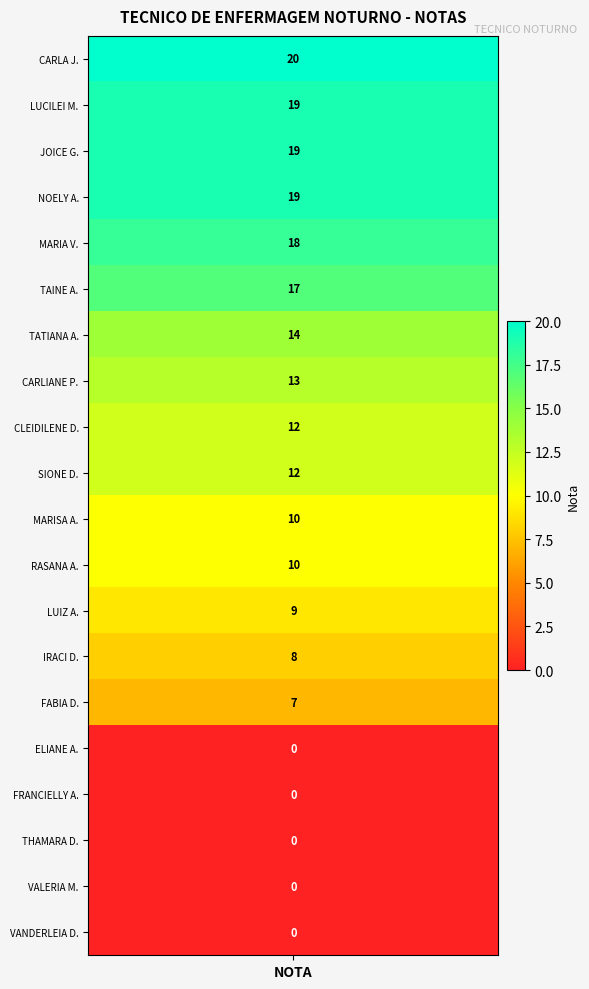

Reading left to right, list all the values displayed in this chart.

20	19	19	19	18	17	14	13	12	12	10	10	9	8	7	0	0	0	0	0